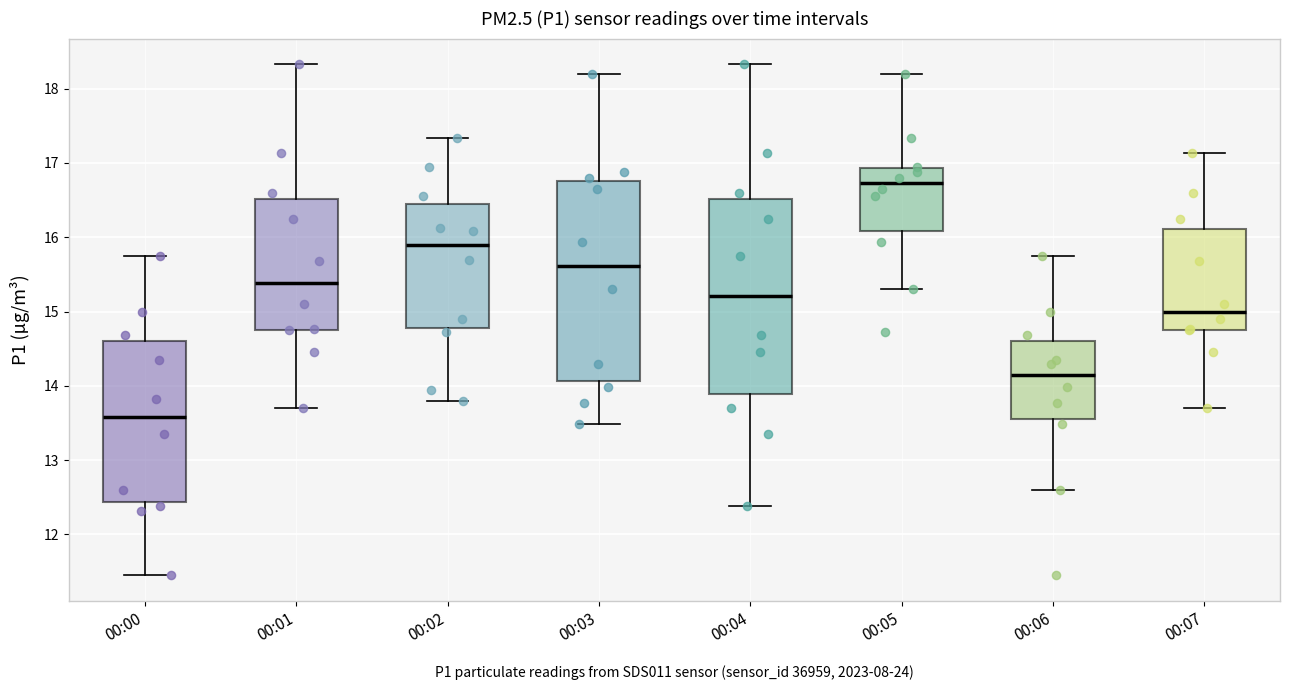

Reading left to right, read every box against the y-axis: the position of its median line, the range the box covers, and the ends of its whiskers. The values are not printed on the chart, so give them approximately, as read against the axis.

00:00: median 13.6, box 12.4 to 14.6, whiskers 11.5 to 15.8
00:01: median 15.4, box 14.8 to 16.5, whiskers 13.7 to 18.3
00:02: median 15.9, box 14.8 to 16.4, whiskers 13.8 to 17.3
00:03: median 15.6, box 14.1 to 16.8, whiskers 13.5 to 18.2
00:04: median 15.2, box 13.9 to 16.5, whiskers 12.4 to 18.3
00:05: median 16.7, box 16.1 to 16.9, whiskers 15.3 to 18.2
00:06: median 14.1, box 13.6 to 14.6, whiskers 12.6 to 15.8
00:07: median 15.0, box 14.8 to 16.1, whiskers 13.7 to 17.1